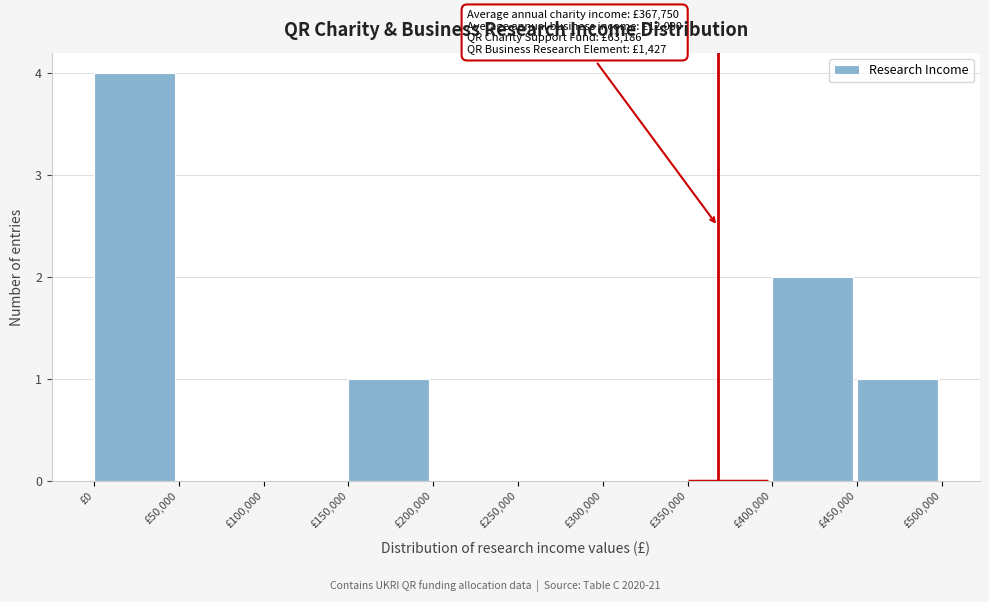

Over which range of the x-axis is the bar tallest?

0 to 50000